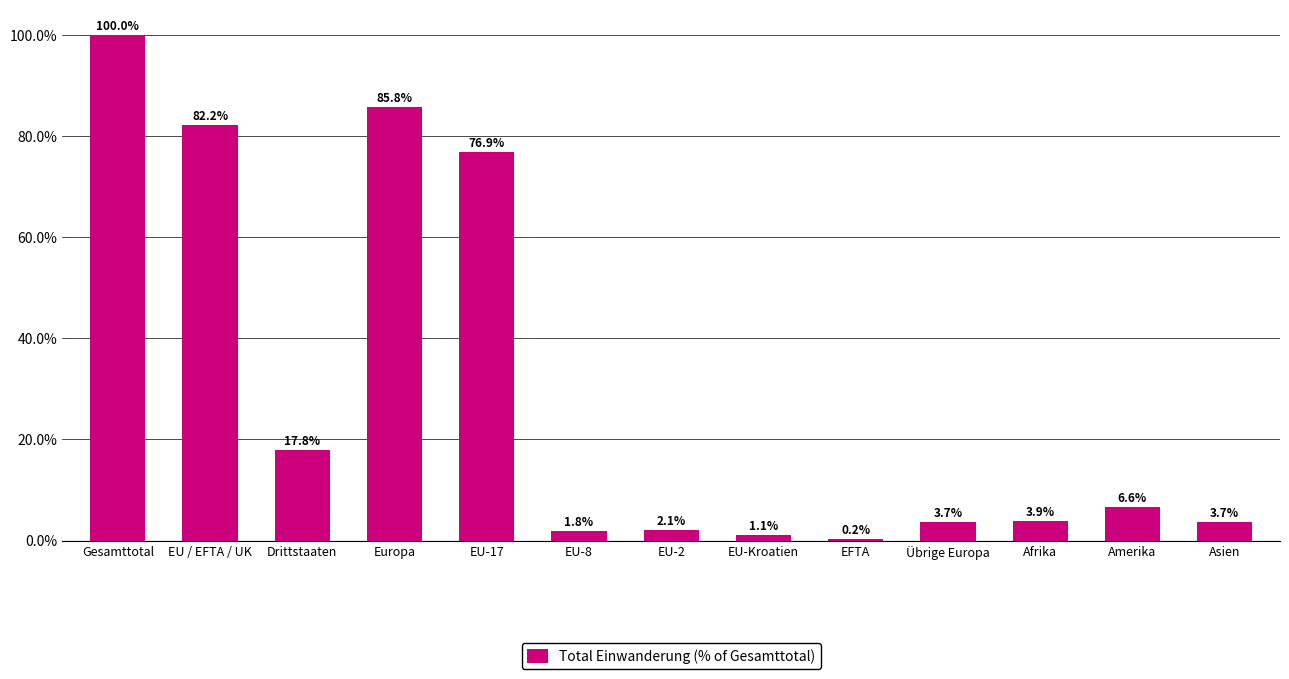

Which category has the highest value across all series?

Gesamttotal